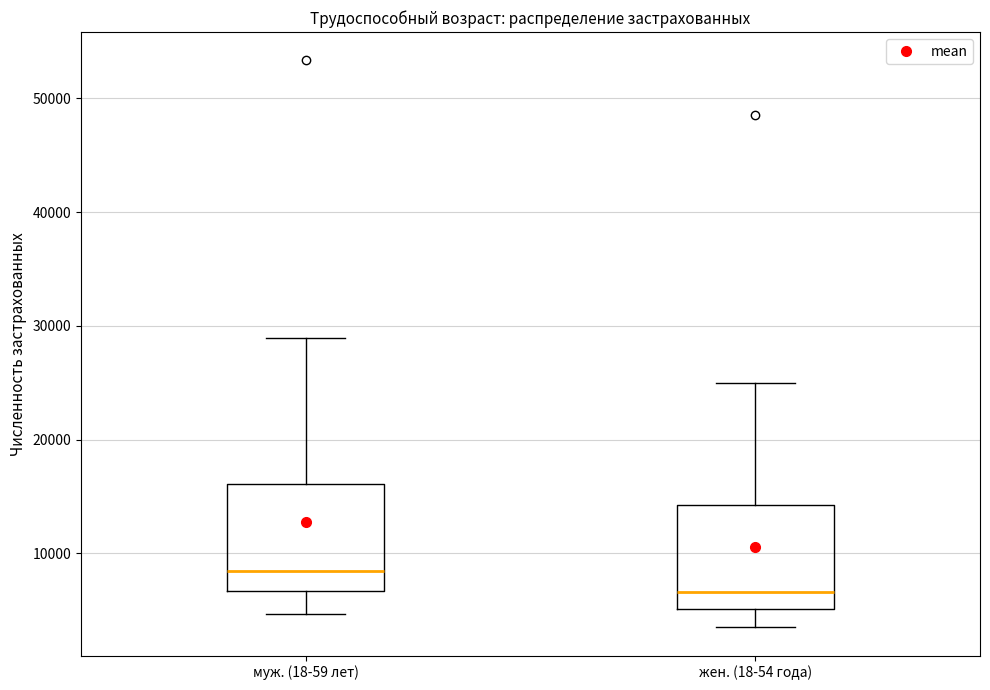

Which box has the highest median line?

муж. (18-59 лет)